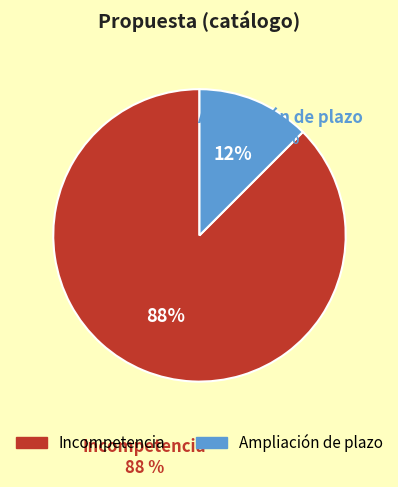

Is it true that Incompetencia is 96% of the pie?

False